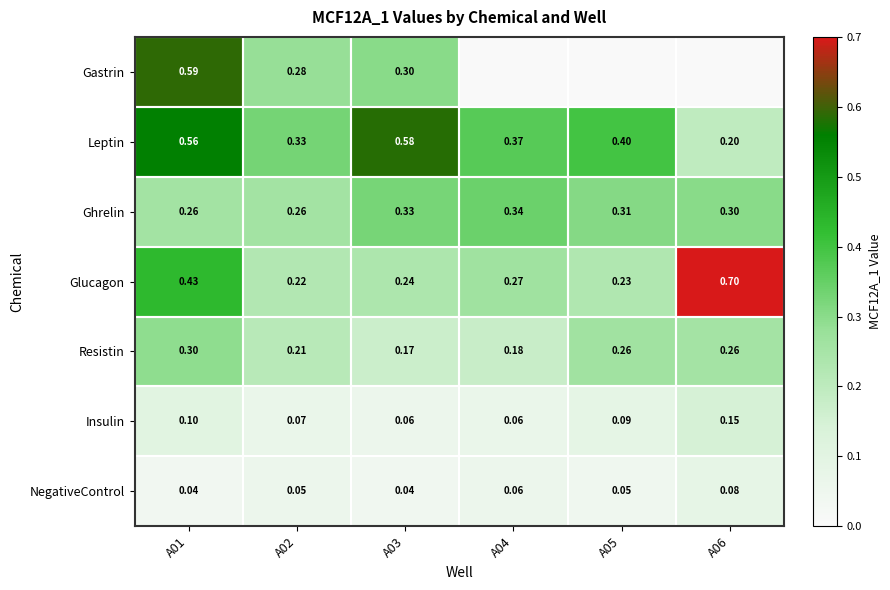

What is the difference between the highest and lowest values at A05?

0.4